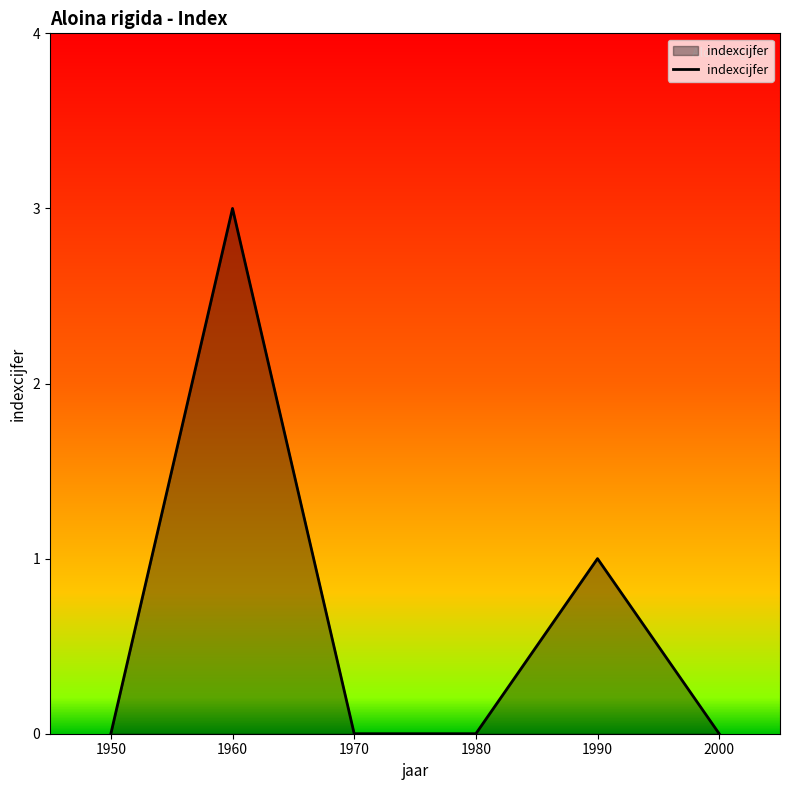

True or false: the data shows 3 at 1960.

True